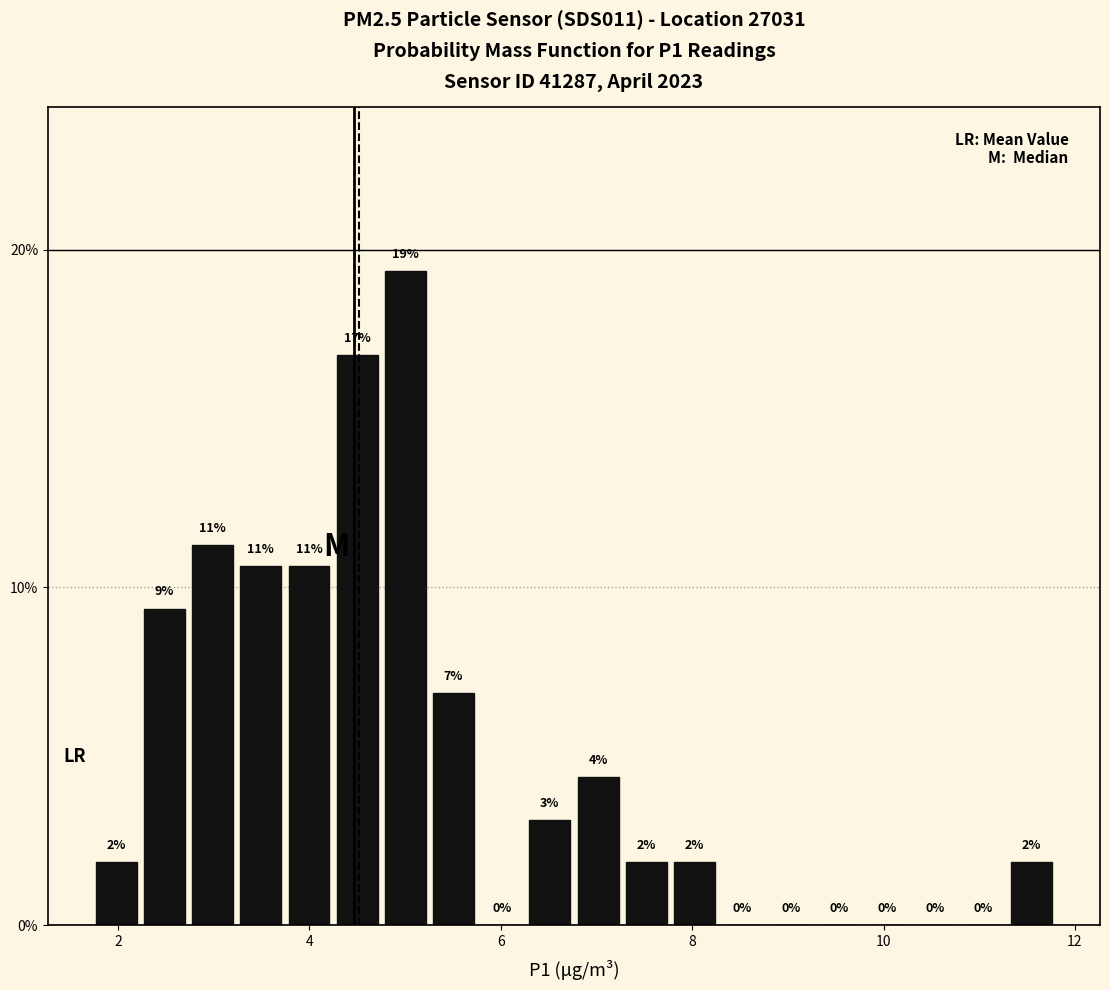

Around what value on the x-axis is the tallest bar? Give the approximate position of its centre, as read against the axis.

5.0